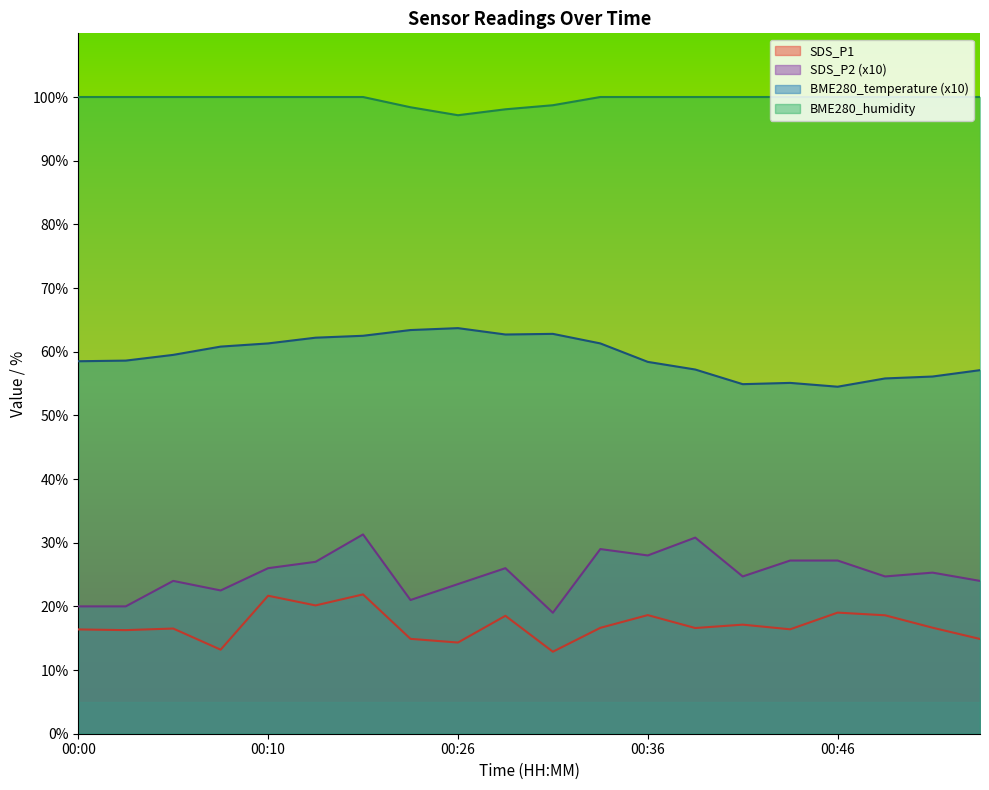

What is the sum of all BME280_humidity values?

1992.3